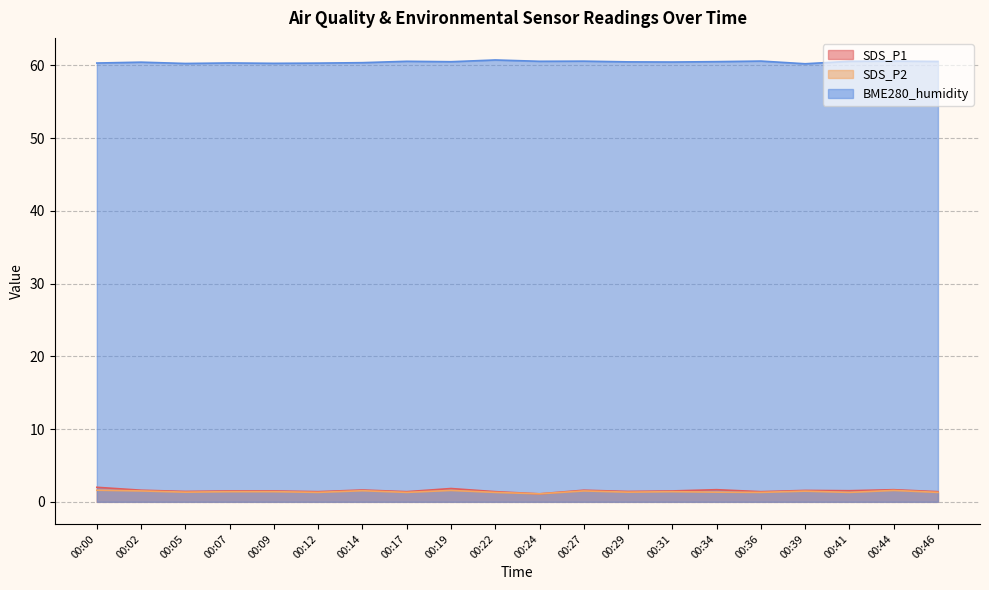

List the series in order of their peak value, highest first.

BME280_humidity, SDS_P1, SDS_P2